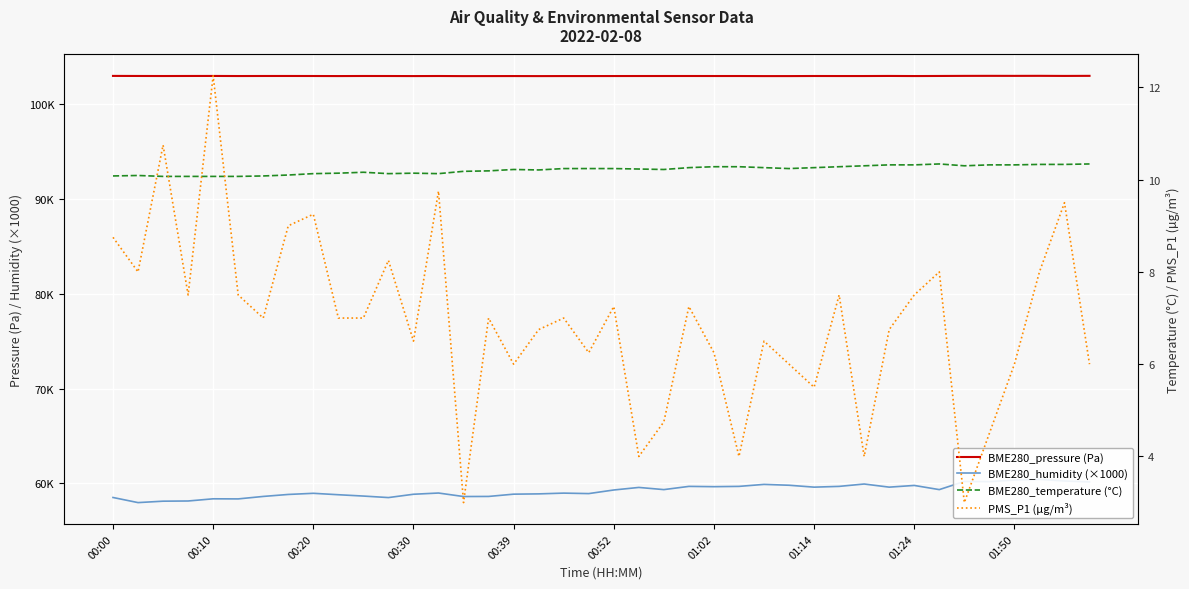

What is the highest value of the BME280_humidity (×1000) series?

60420.0